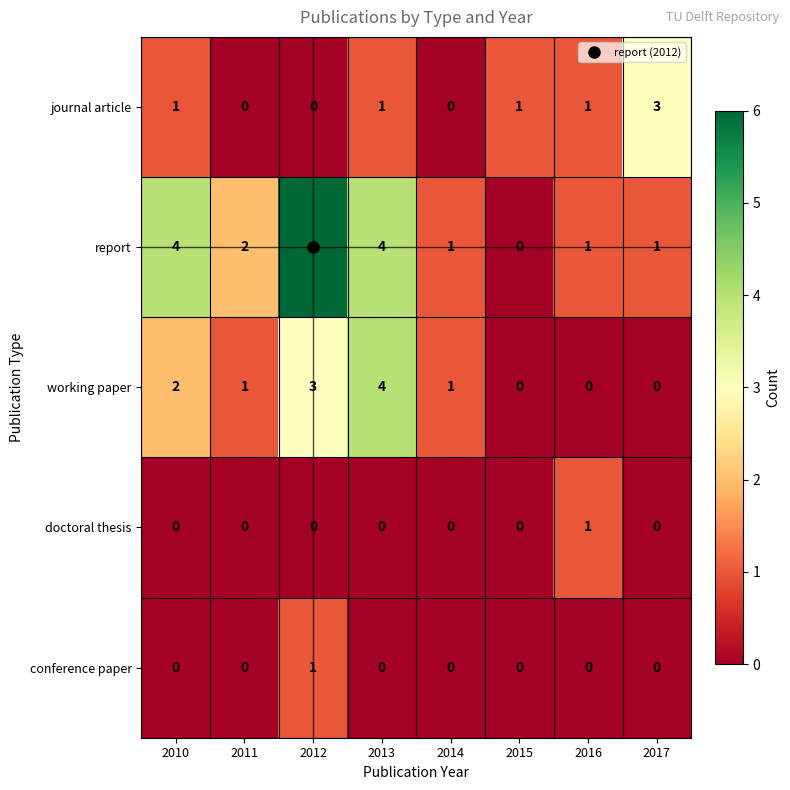

What is the difference between the maximum and minimum values in the journal article series?

3